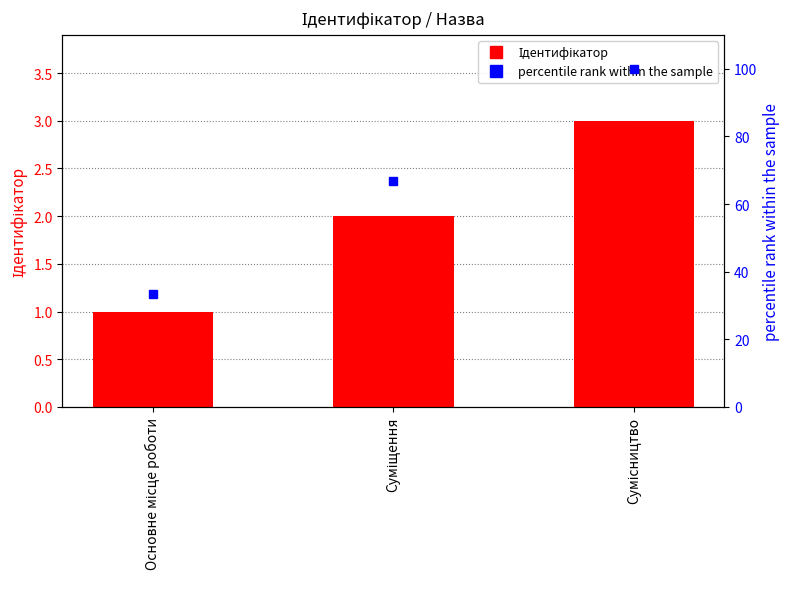

What is the value of the Ідентифікатор bar at the 2nd from the left?

2.0